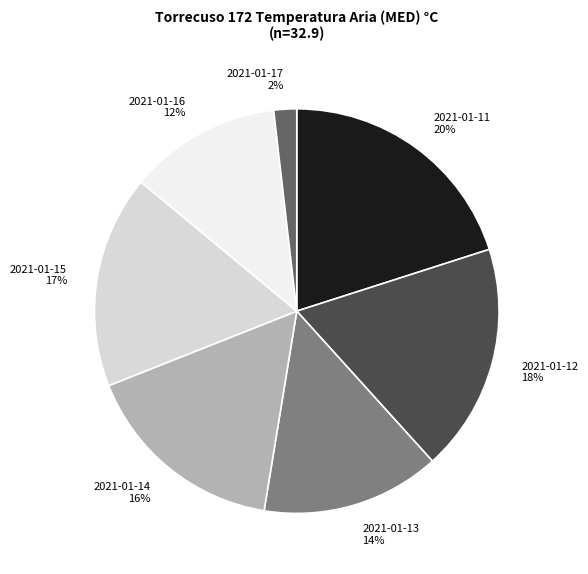

Which slice is the largest?

2021-01-11